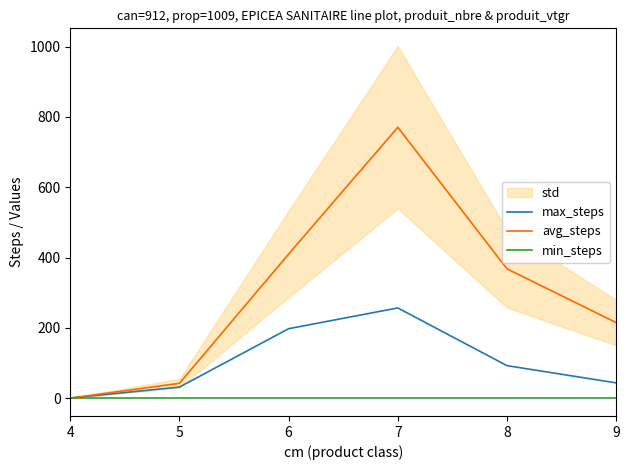

List the series in order of their peak value, highest first.

avg_steps, max_steps, min_steps